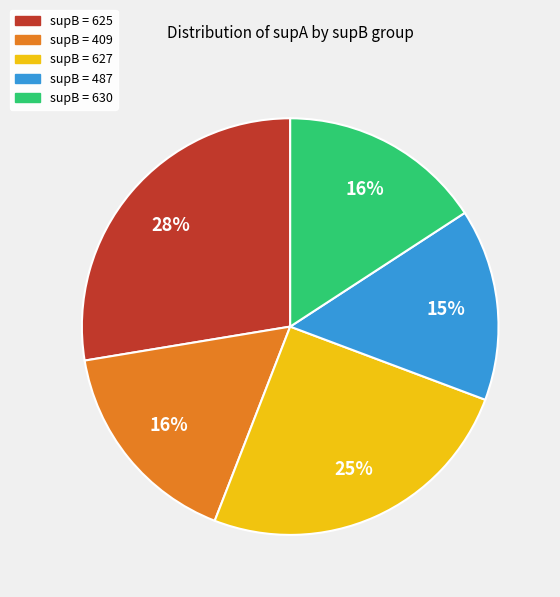

To the nearest percent, what is the difference between the largest and smallest slice percentages?

13%